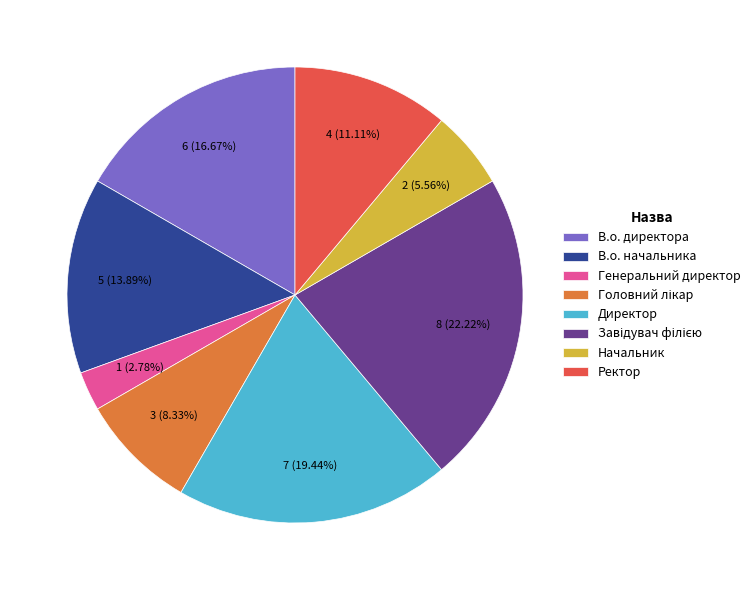

Between Генеральний директор and Начальник, which is larger?

Начальник